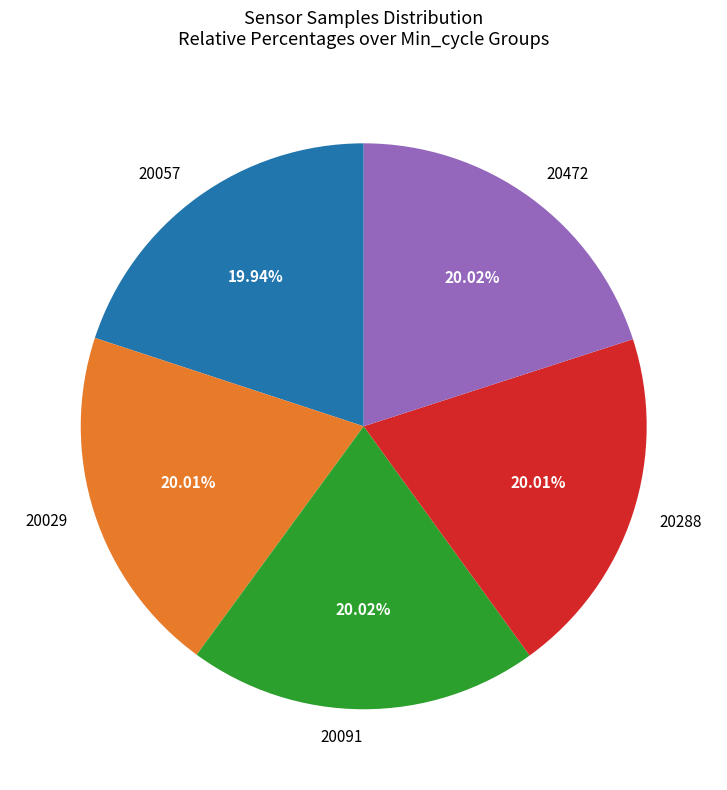

To the nearest percent, what percentage of the pie is 20472?

20%